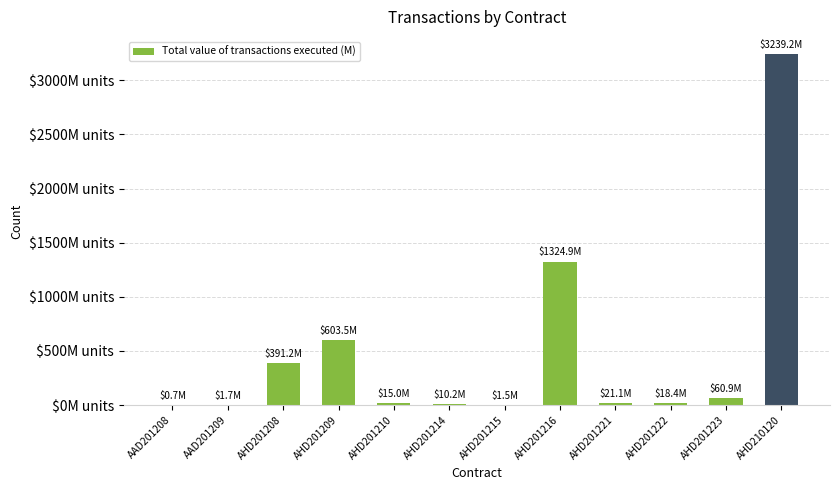

Read the value at AHD201208.

391.2